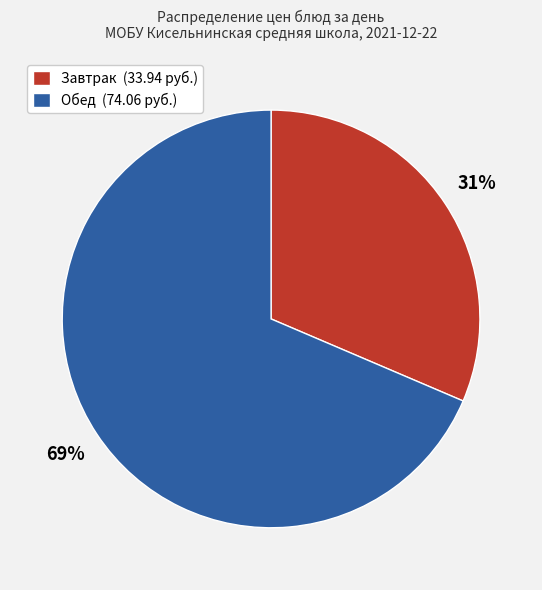

Between Завтрак (33.94 руб.) and Обед (74.06 руб.), which is larger?

Обед (74.06 руб.)